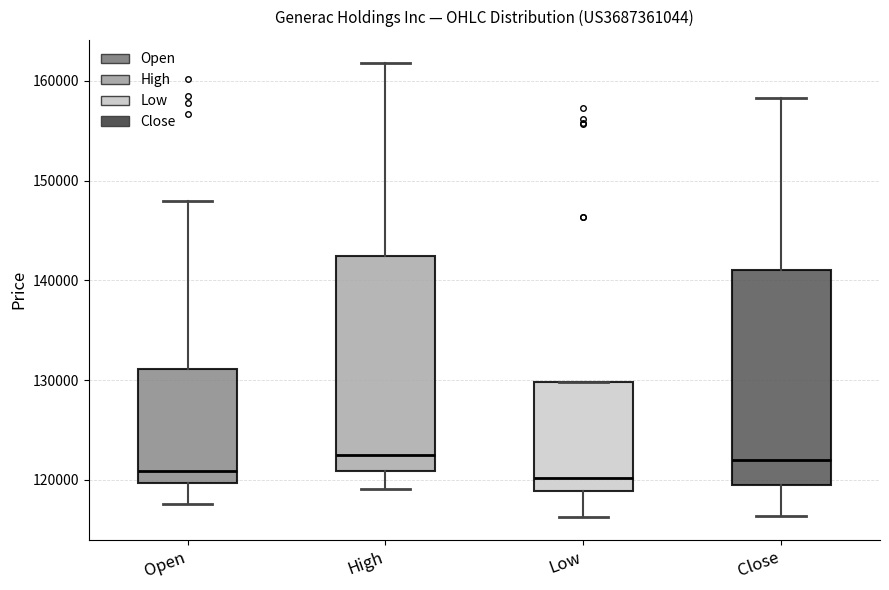

Reading left to right, transcribe this box plot: for each box, give where its median line is, the range the box spans, and where its two whiskers end, as read against the y-axis. The values are not printed on the chart, so give them approximately, as read against the axis.

Open: median 121000, box 120000 to 131000, whiskers 118000 to 148000
High: median 123000, box 121000 to 142000, whiskers 119000 to 162000
Low: median 120000, box 119000 to 130000, whiskers 116000 to 130000
Close: median 122000, box 119000 to 141000, whiskers 116000 to 158000